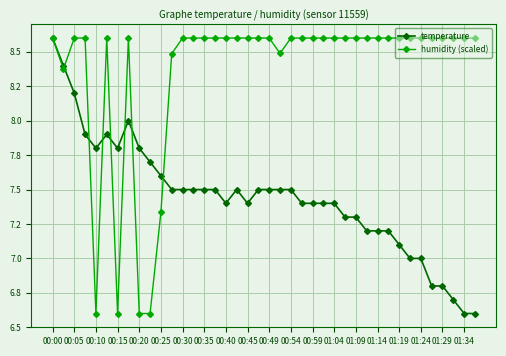

At which label does humidity (scaled) reach its minimum?

00:10